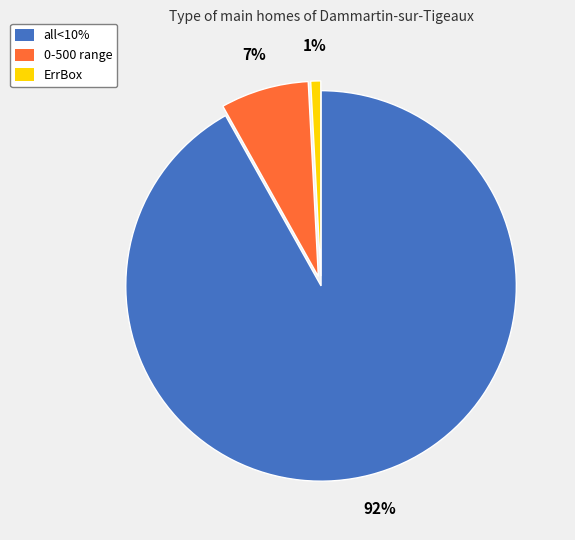

To the nearest percent, what is the difference between the largest and smallest slice percentages?

91%